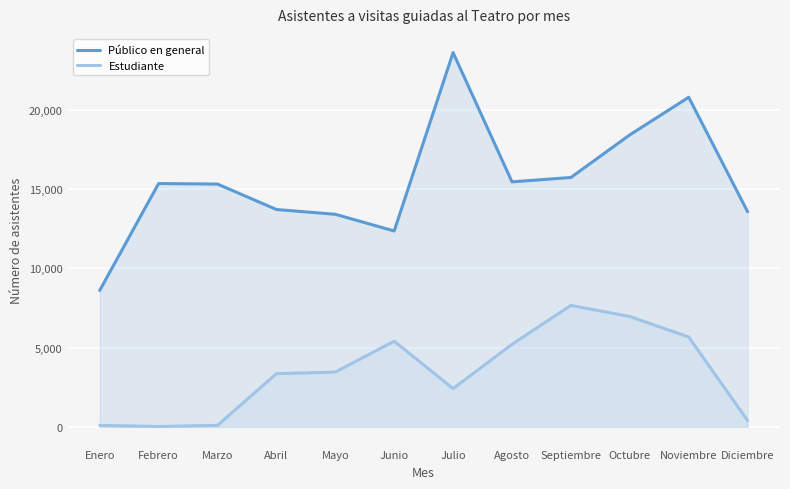

What is the smallest value displayed?

26